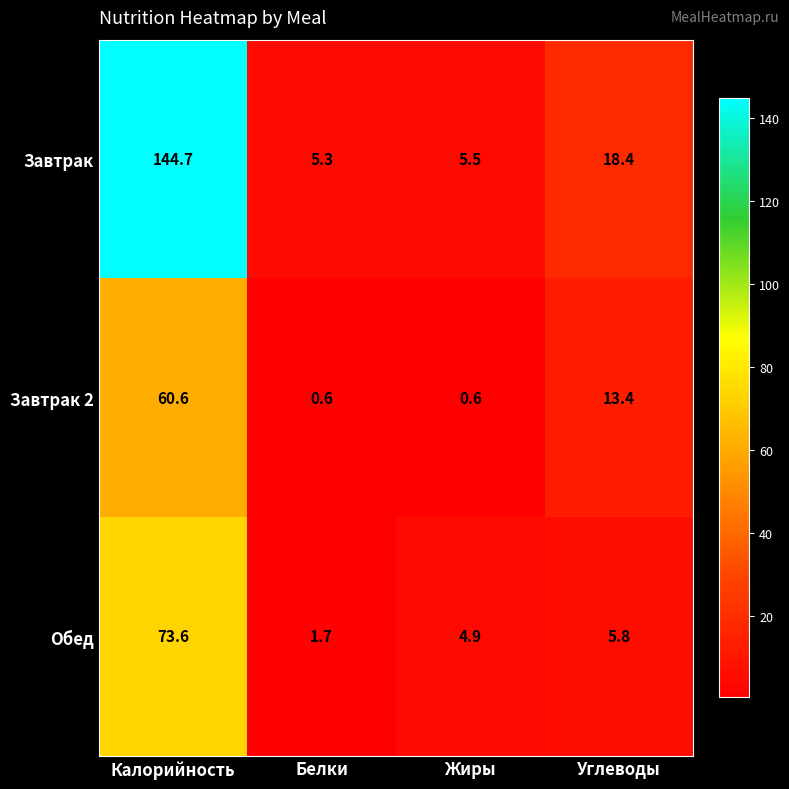

Which label corresponds to the largest value in the chart?

Калорийность